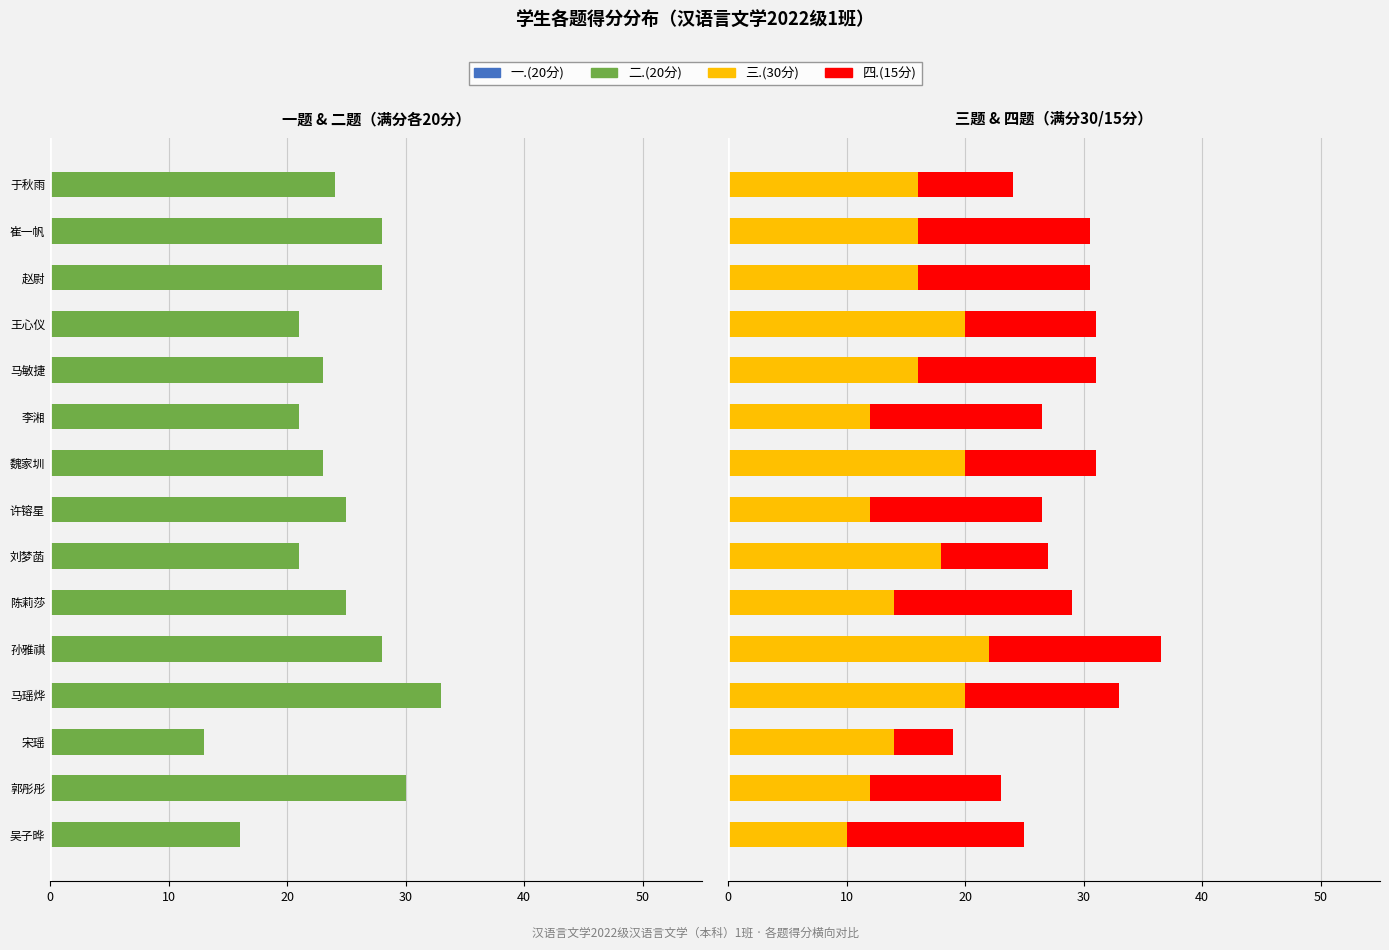

How many 三.(30分) values are between 12 and 20?

13